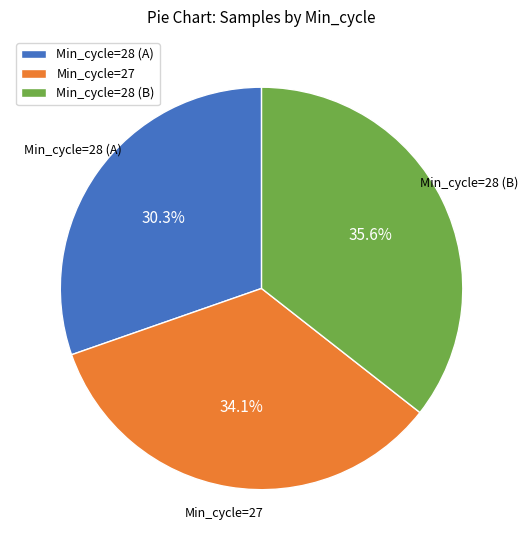

Which category has the smallest portion of the pie?

Min_cycle=28 (A)